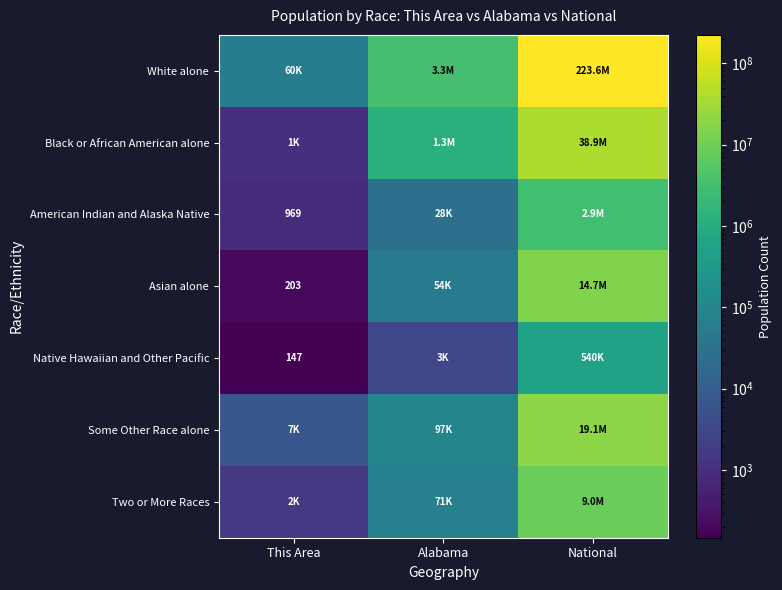

What is the maximum value for Asian alone?

14674252